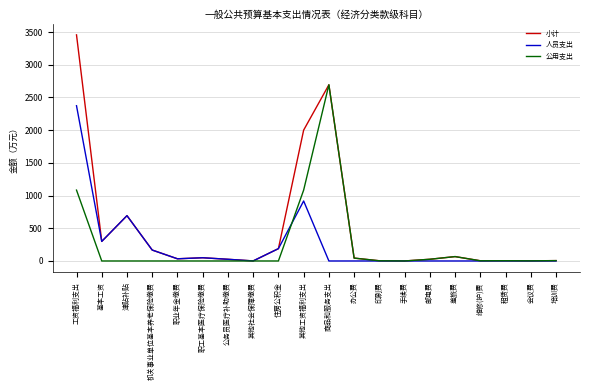

At which category does the chart reach its peak across all series?

工资福利支出